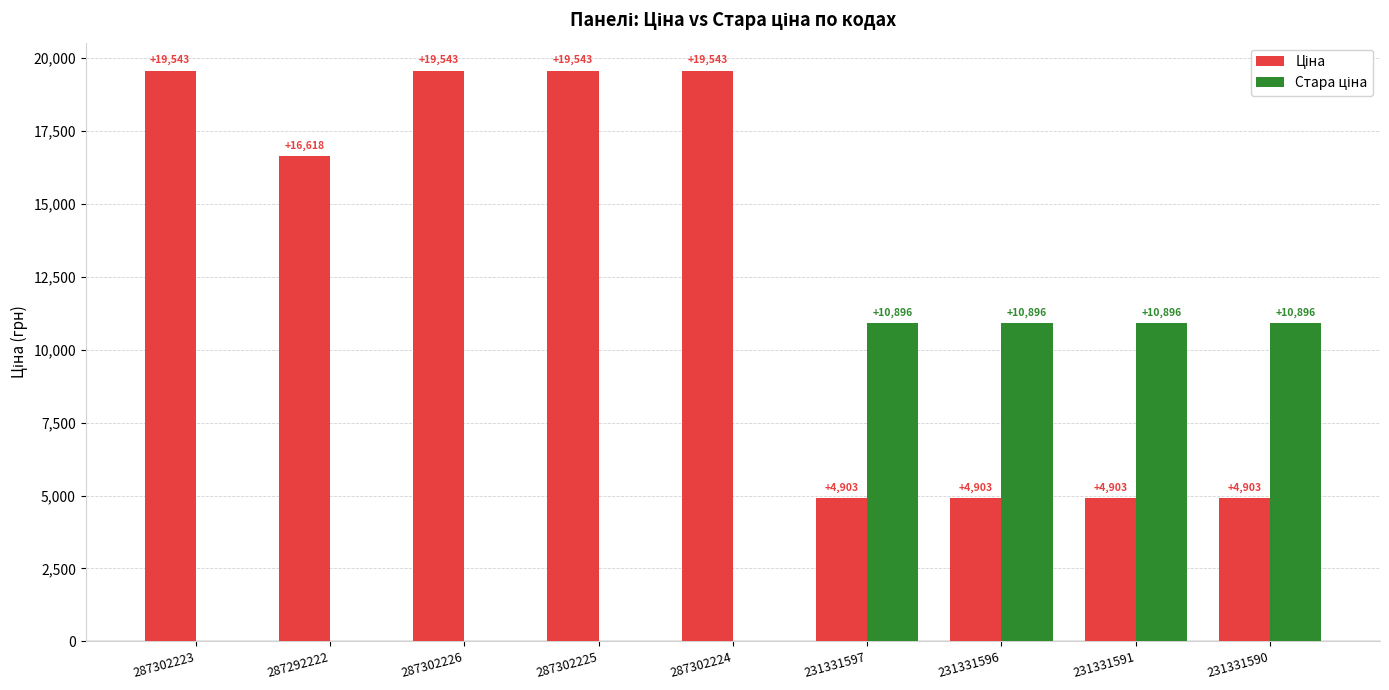

Reading left to right, transcribe all the data shown in this chart.

Ціна: 287302223=19542.7	287292222=16618.0	287302226=19542.7	287302225=19542.7	287302224=19542.7	231331597=4903.4	231331596=4903.4	231331591=4903.4	231331590=4903.4
Стара ціна: 287302223=0.0	287292222=0.0	287302226=0.0	287302225=0.0	287302224=0.0	231331597=10896.3	231331596=10896.3	231331591=10896.3	231331590=10896.3